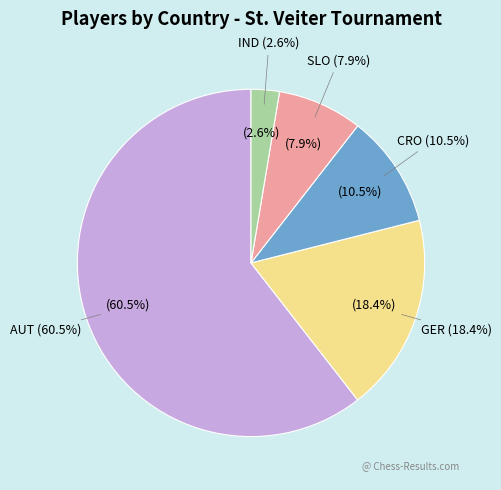

How many segments does this pie chart have?

5